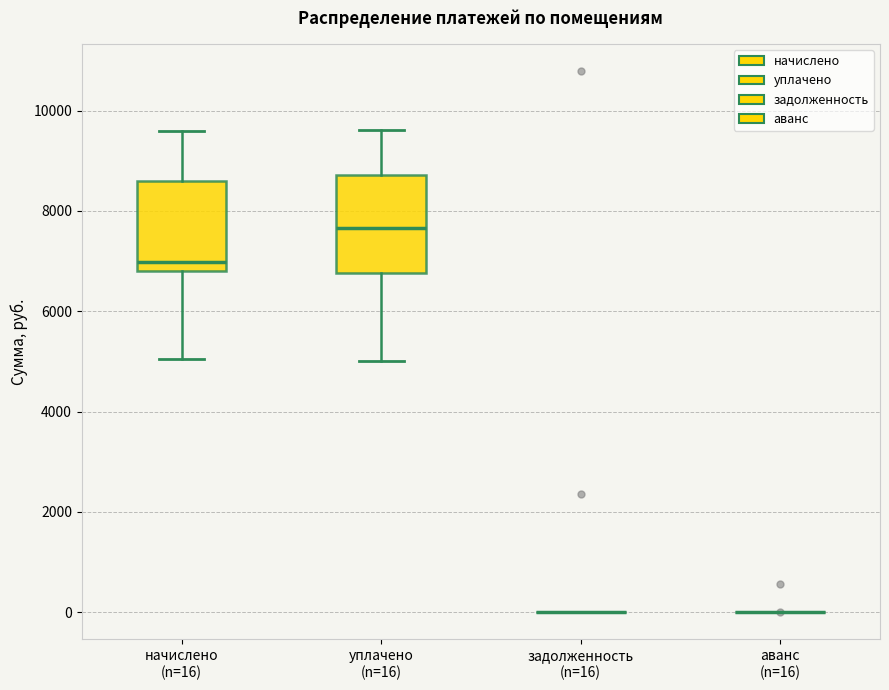

Reading left to right, transcribe this box plot: for each box, give where its median line is, the range the box spans, and where its two whiskers end, as read against the y-axis. The values are not printed on the chart, so give them approximately, as read against the axis.

начислено (n=16): median 7000, box 6800 to 8600, whiskers 5000 to 9600
уплачено (n=16): median 7600, box 6800 to 8800, whiskers 5000 to 9600
задолженность (n=16): box collapsed to a line at 0, whiskers 0 to 0
аванс (n=16): box collapsed to a line at 0, whiskers 0 to 0